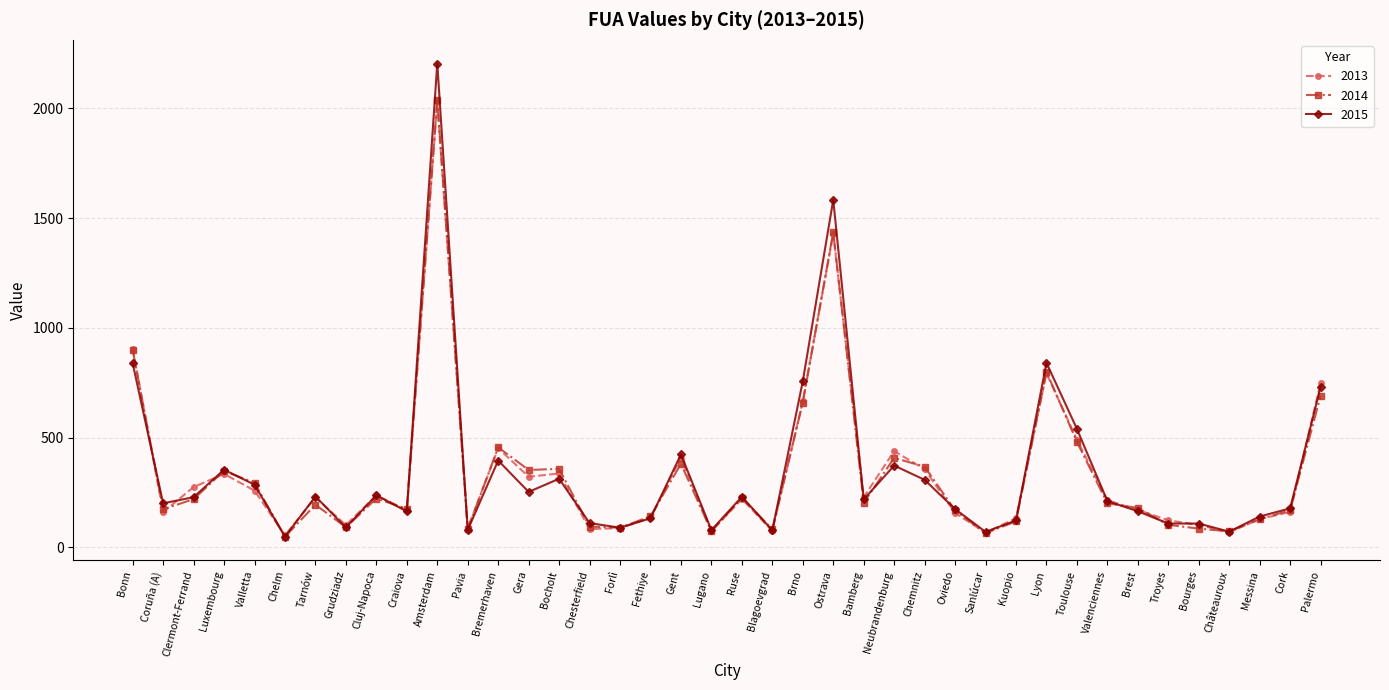

Is it true that 2013 equals 221 at Troyes?

False